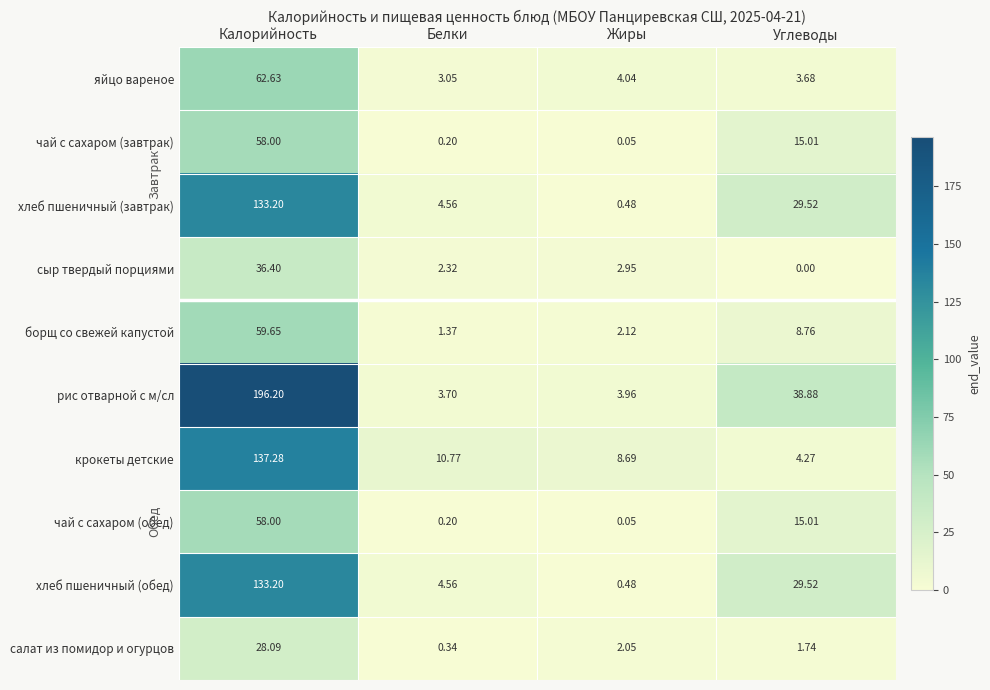

At which label is сыр твердый порциями closest to 18?

Жиры